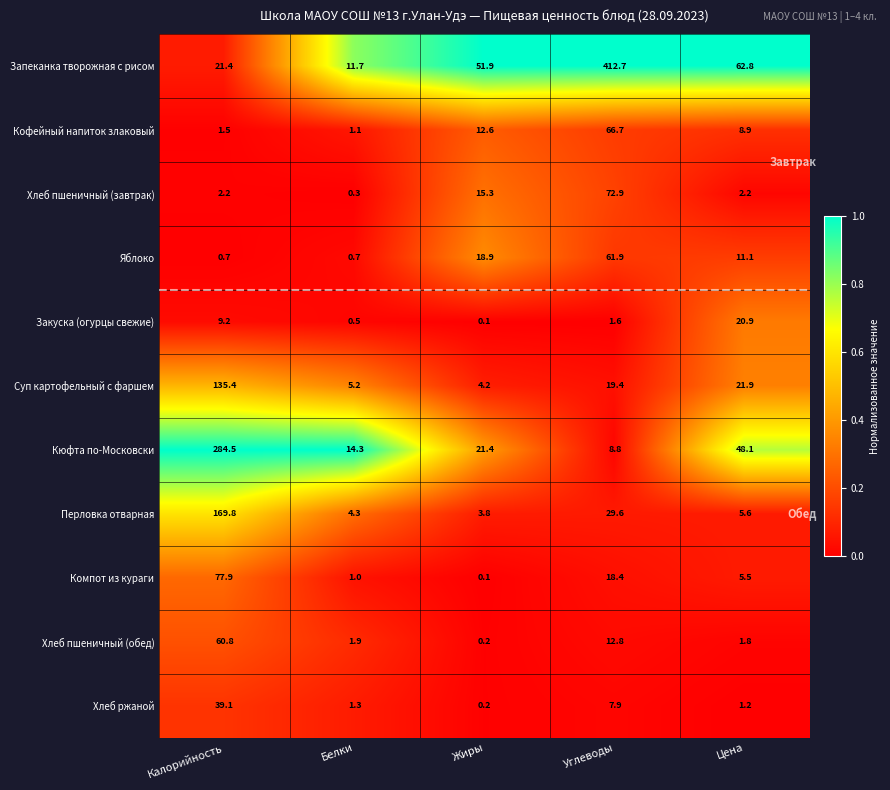

At which category is the sum across all series the highest?

Калорийность